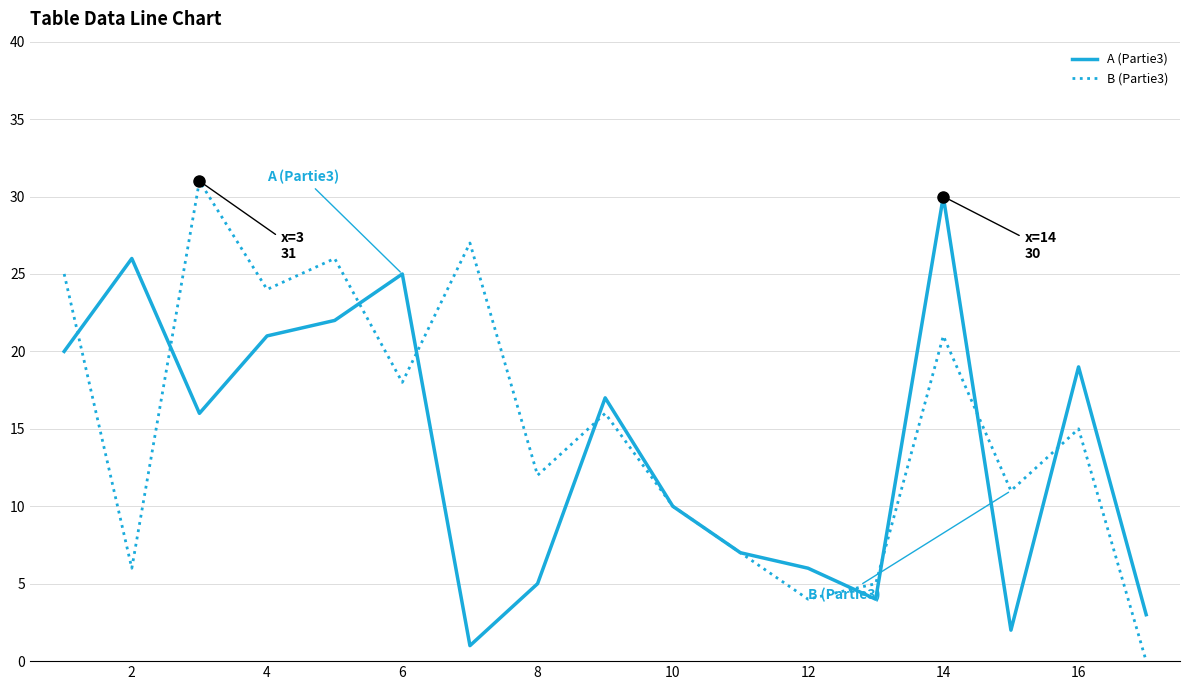

True or false: B (Partie3) has more than 2 points higher than both neighbors.

True